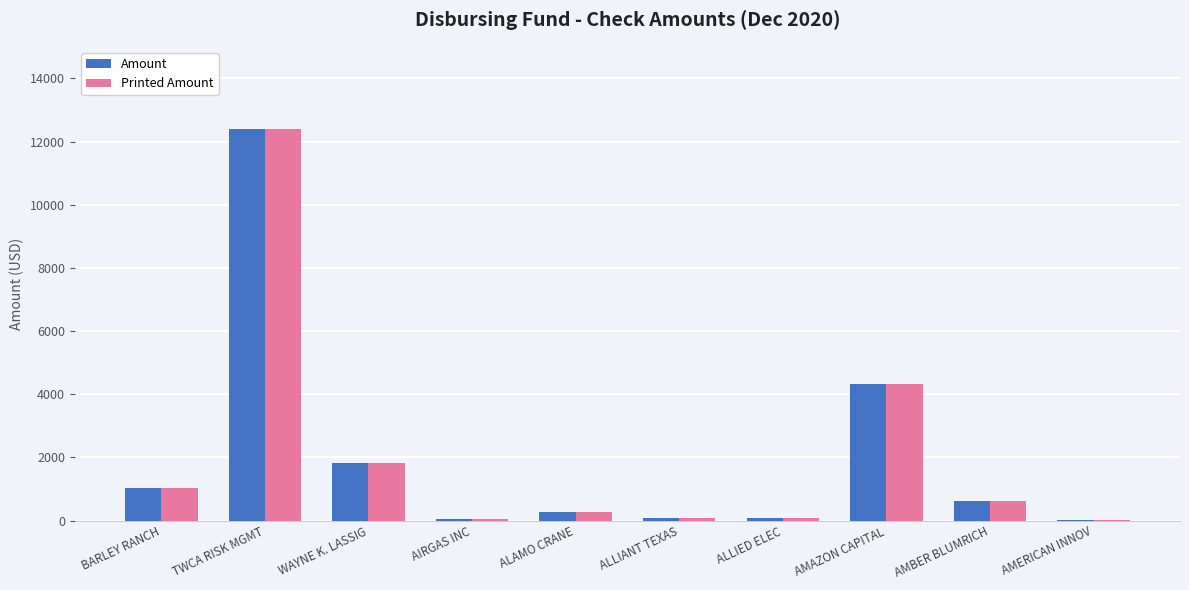

At which label does Printed Amount reach its peak?

TWCA RISK MGMT